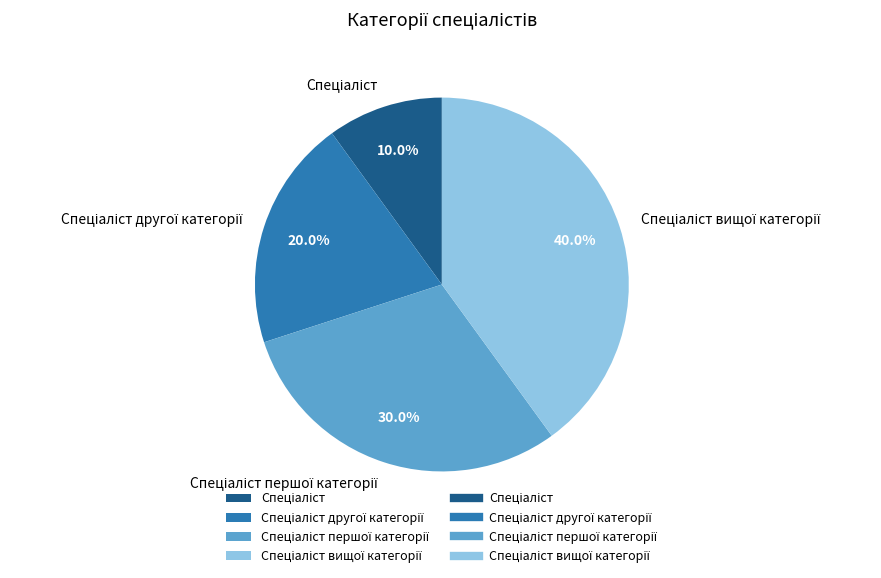

Does any single category account for the majority?

No